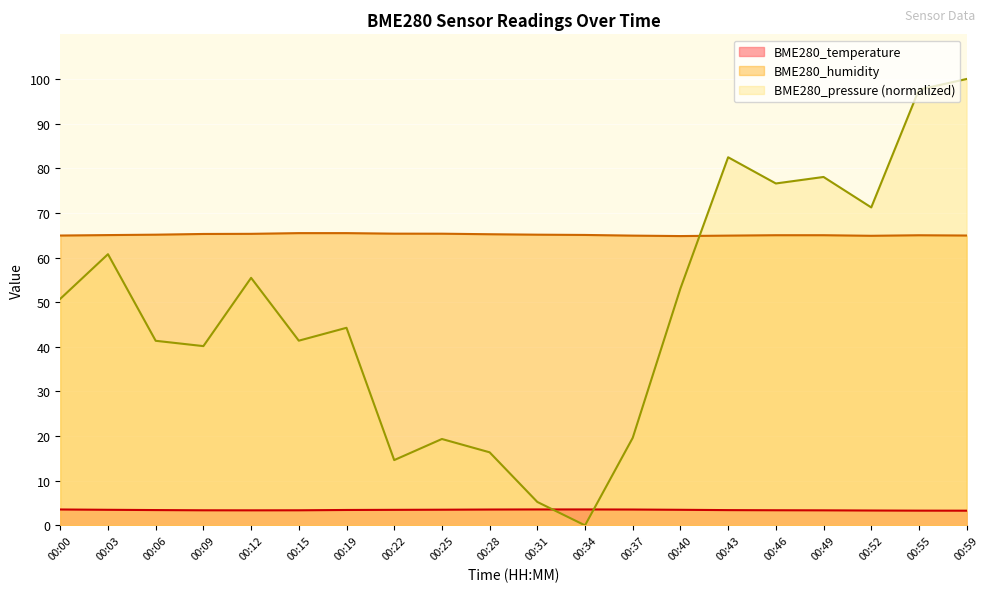

What is the spread (max minus min) of values at 00:19?

62.0